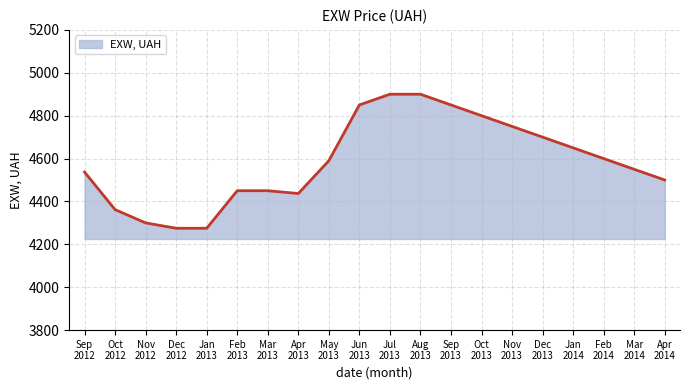

What is the minimum value shown in the chart?

4275